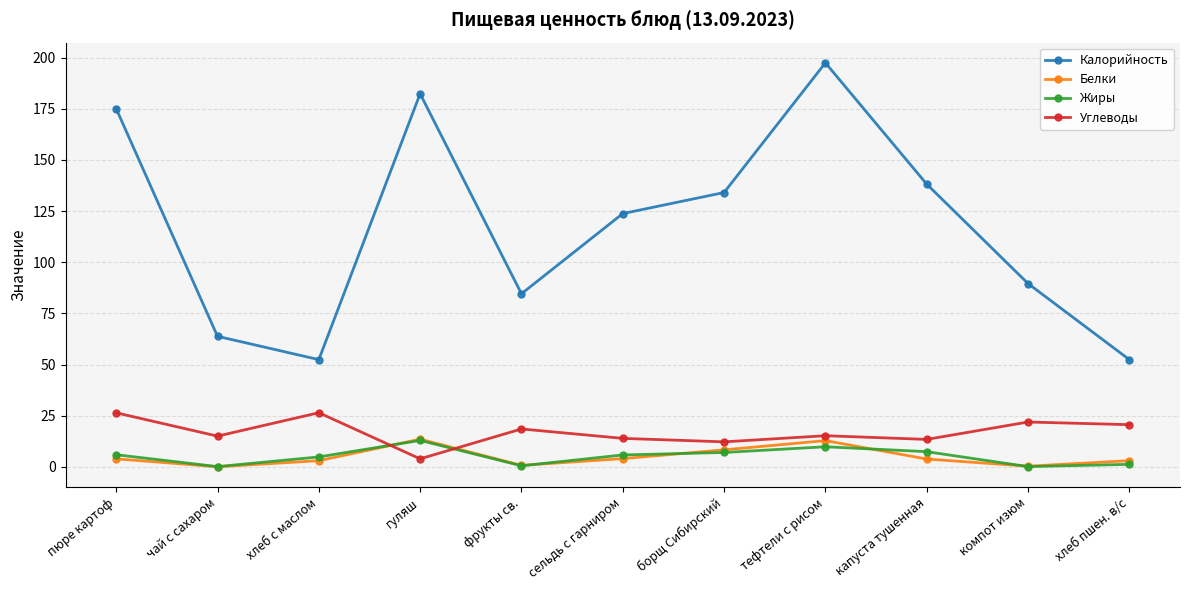

At which category does Углеводы reach its first local valley?

чай с сахаром